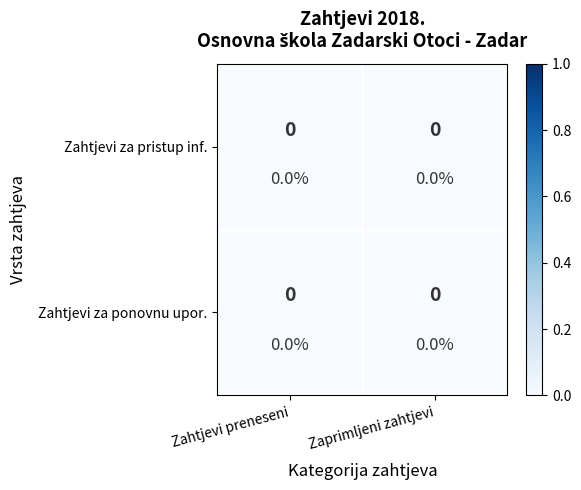

Count the number of data series in this chart.

2